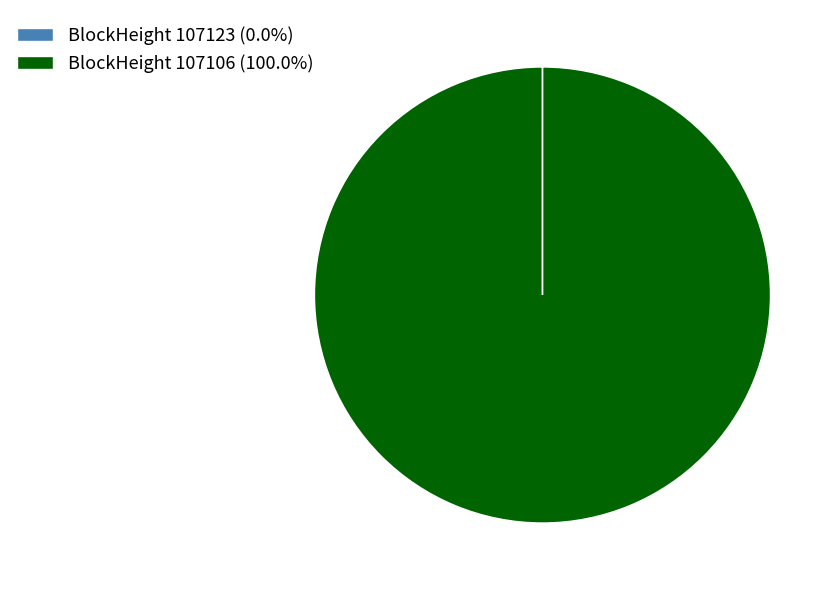

Is there a majority slice in this chart?

Yes